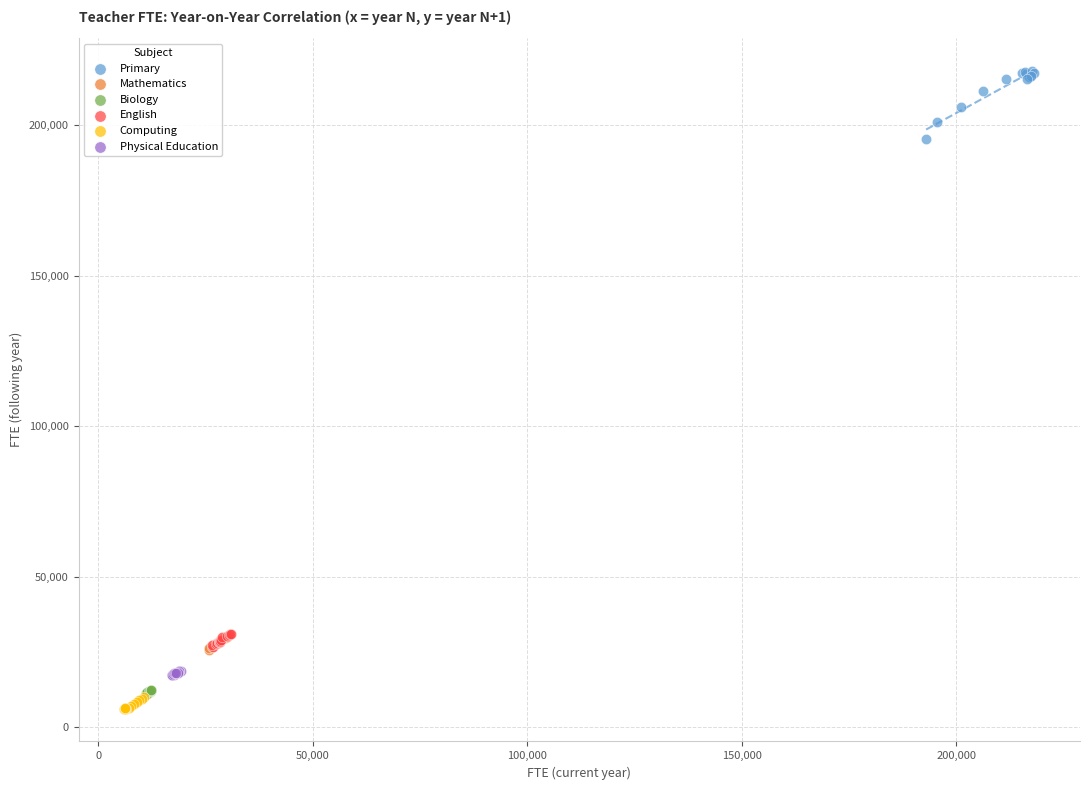

Which series has the largest Y range (max minus min)?

Primary